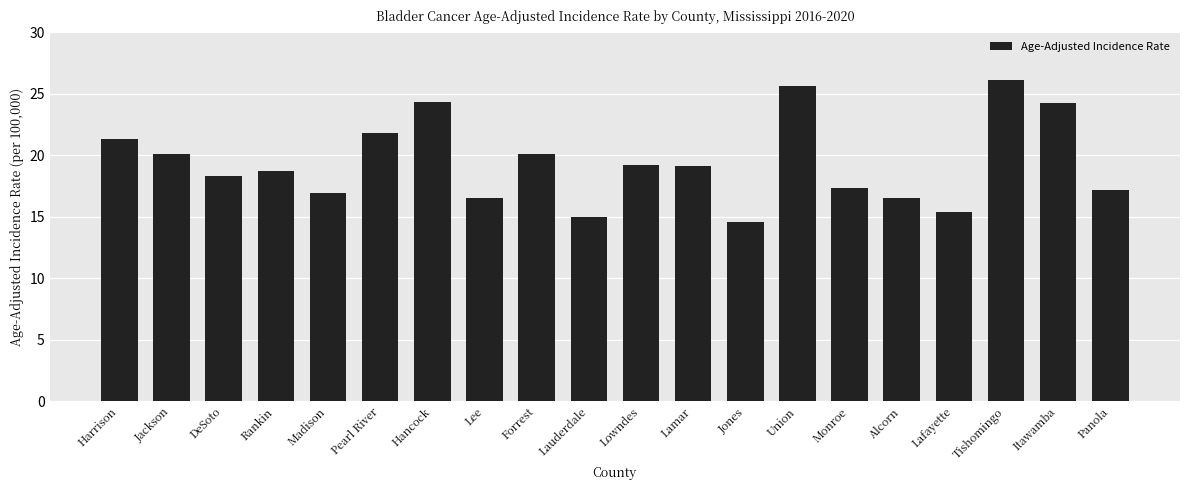

What is the change in value from Pearl River to Itawamba?

+2.4